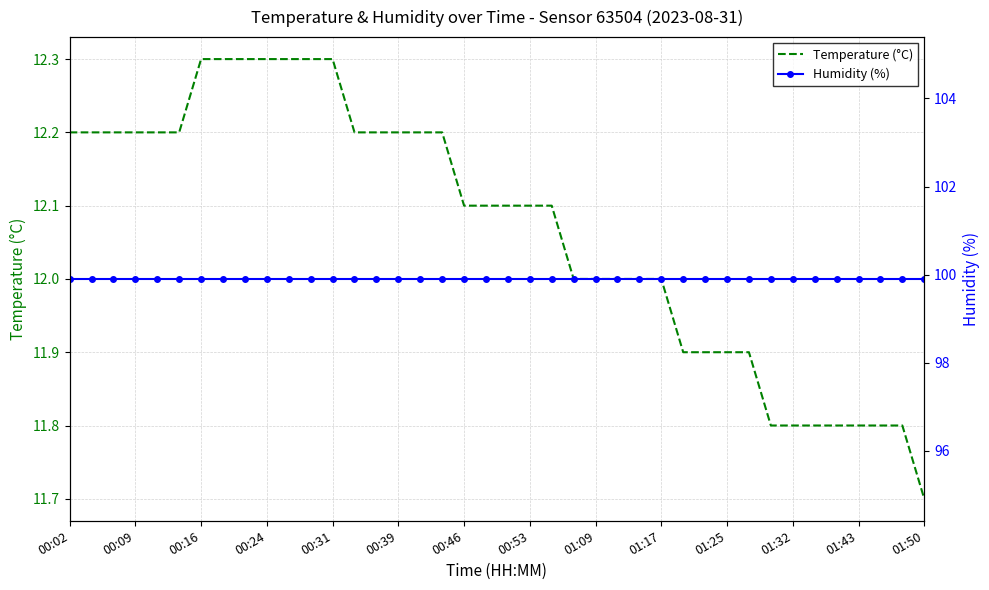

At how many categories does at least one series exceed 23?

40